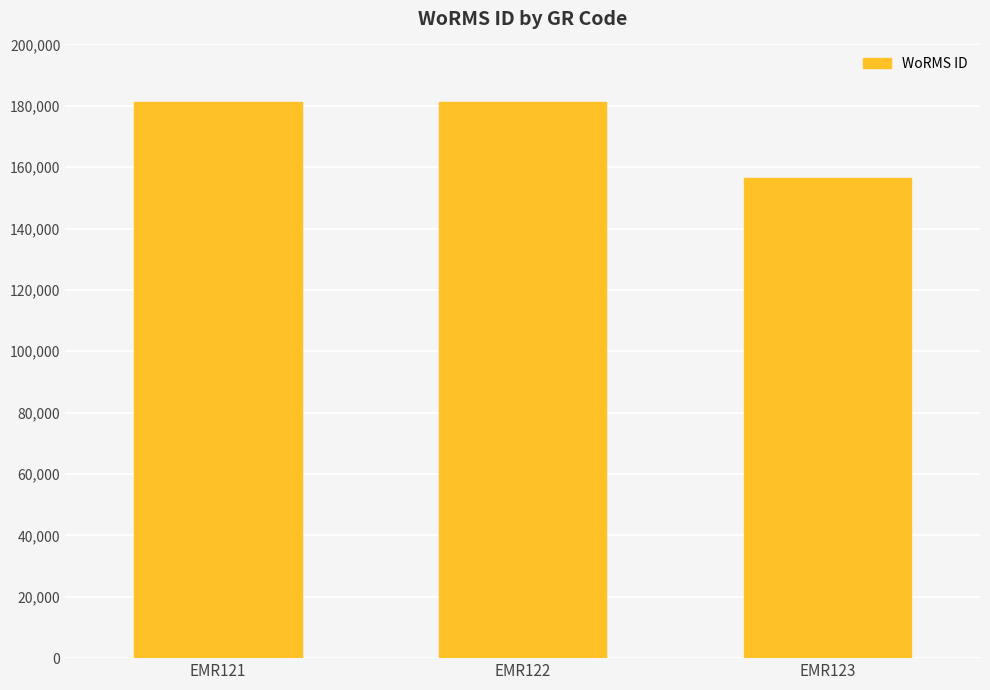

Which category has the lowest value across all series?

EMR123